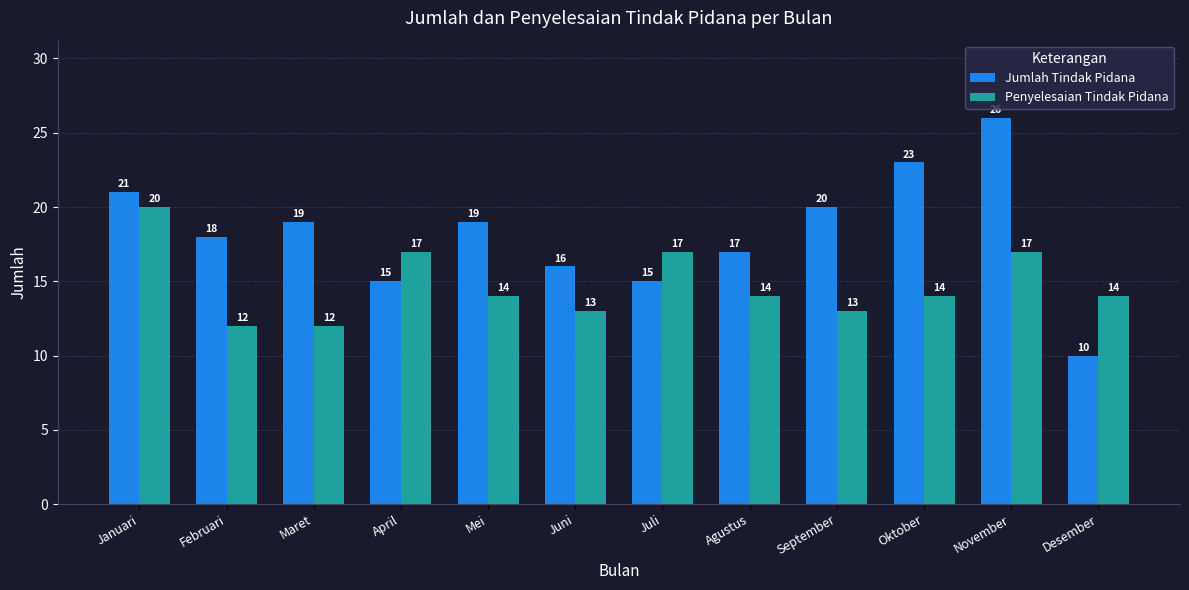

How many bars are there in total?

24